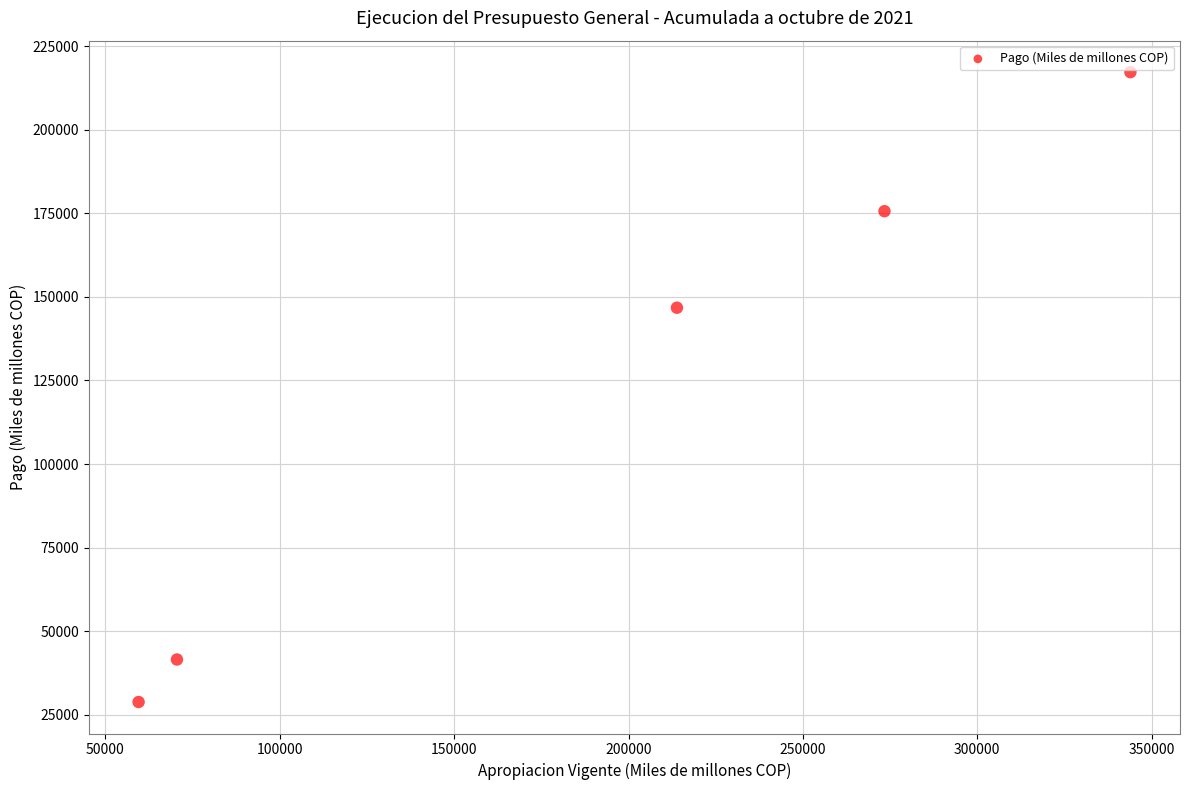

What is the average Y value?

122002.9